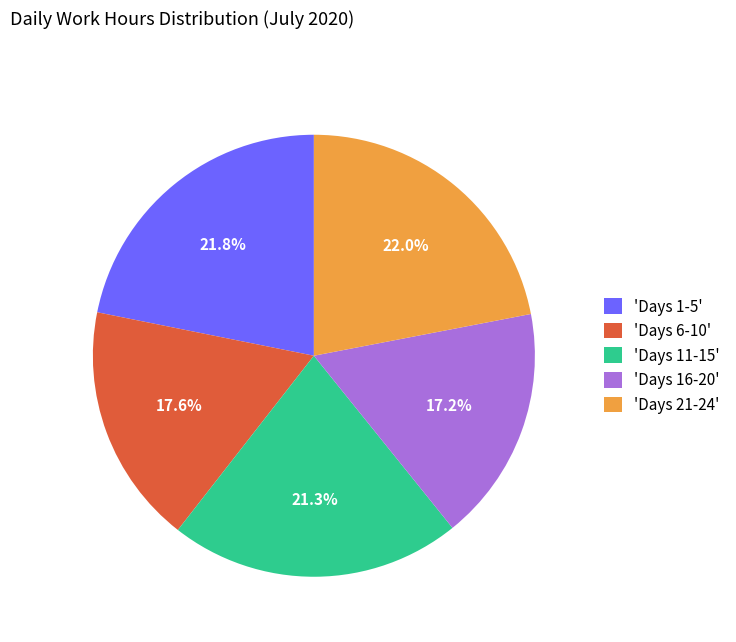

Approximately how many times larger is the value at 'Days 21-24' compared to 'Days 16-20'?

1.3